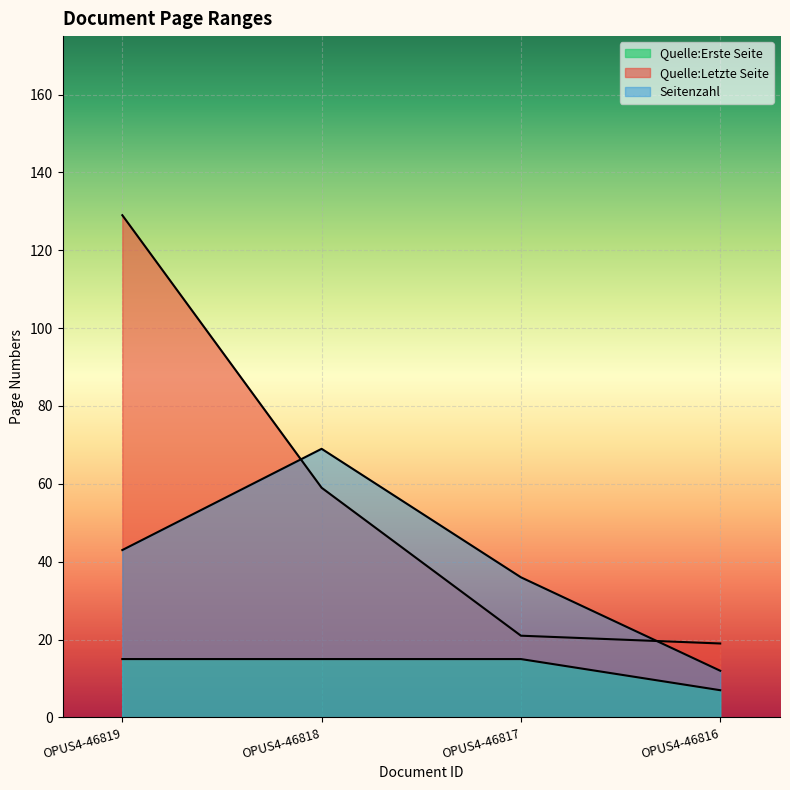

Is the value of Seitenzahl at OPUS4-46816 greater than the value of Quelle:Erste Seite at OPUS4-46817?

No